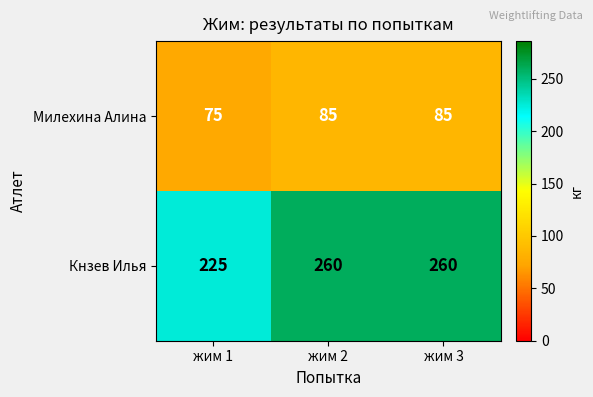

List the series in order of their overall mean, highest first.

Кнзев Илья, Милехина Алина